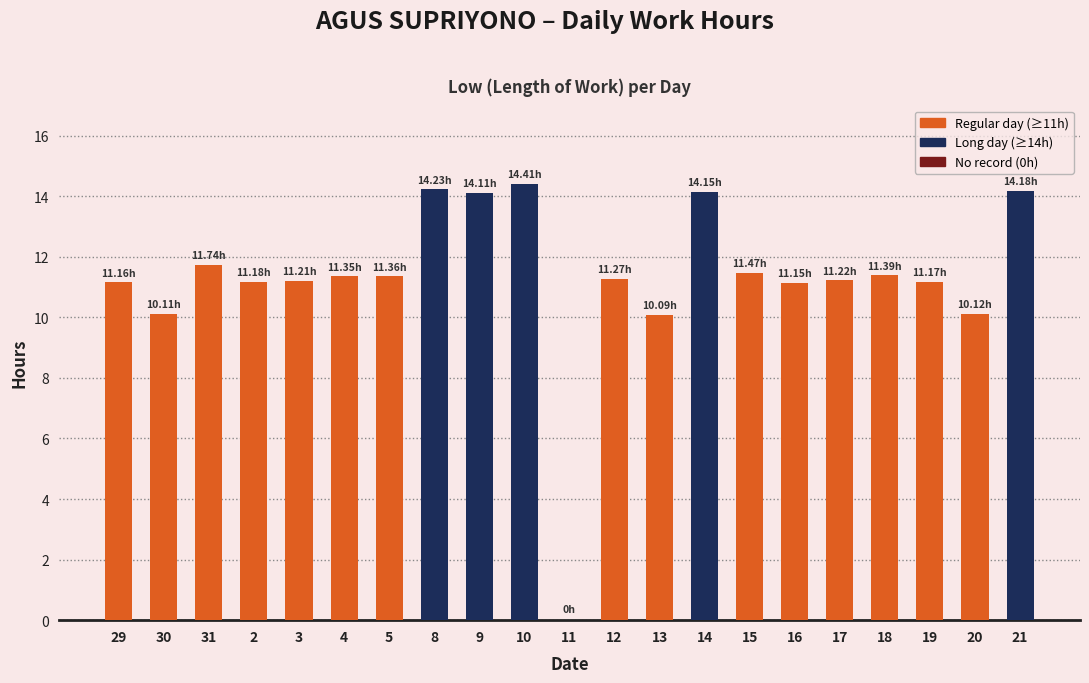

What is the maximum value shown in the chart?

14.4